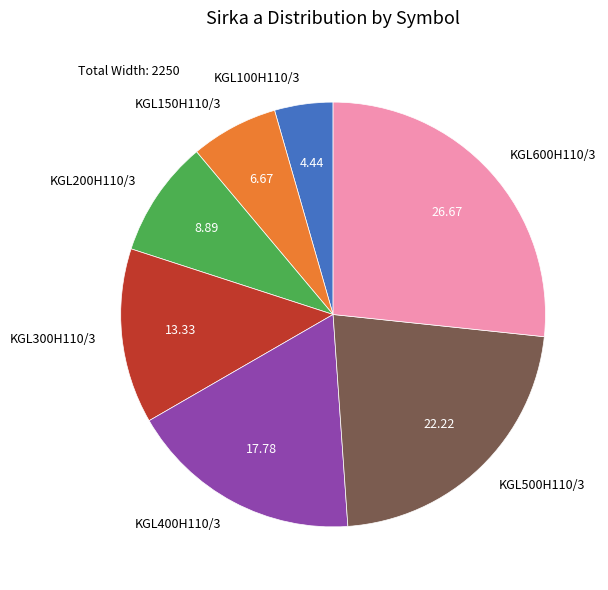

Rank the categories by value from highest to lowest.

KGL600H110/3, KGL500H110/3, KGL400H110/3, KGL300H110/3, KGL200H110/3, KGL150H110/3, KGL100H110/3